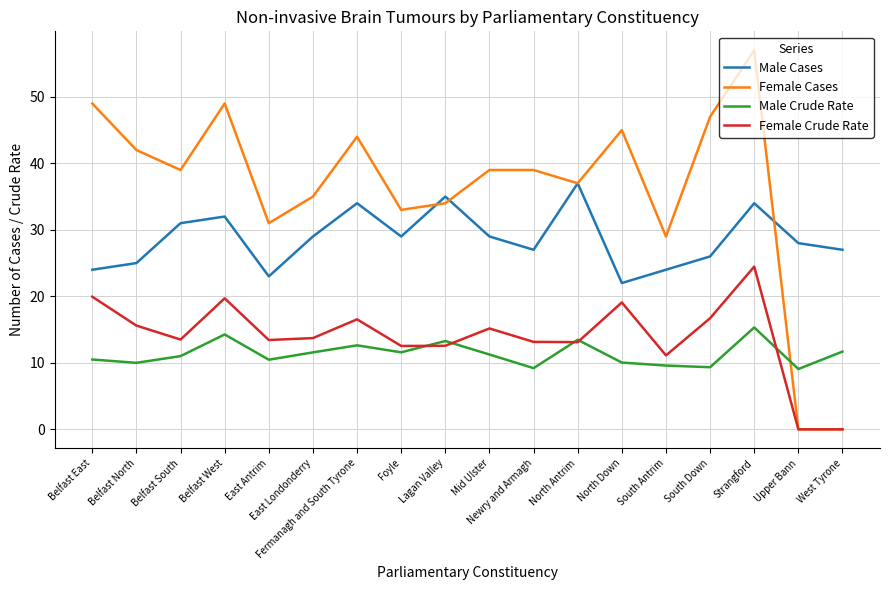

What is the difference between the highest and lowest values at Strangford?

41.7